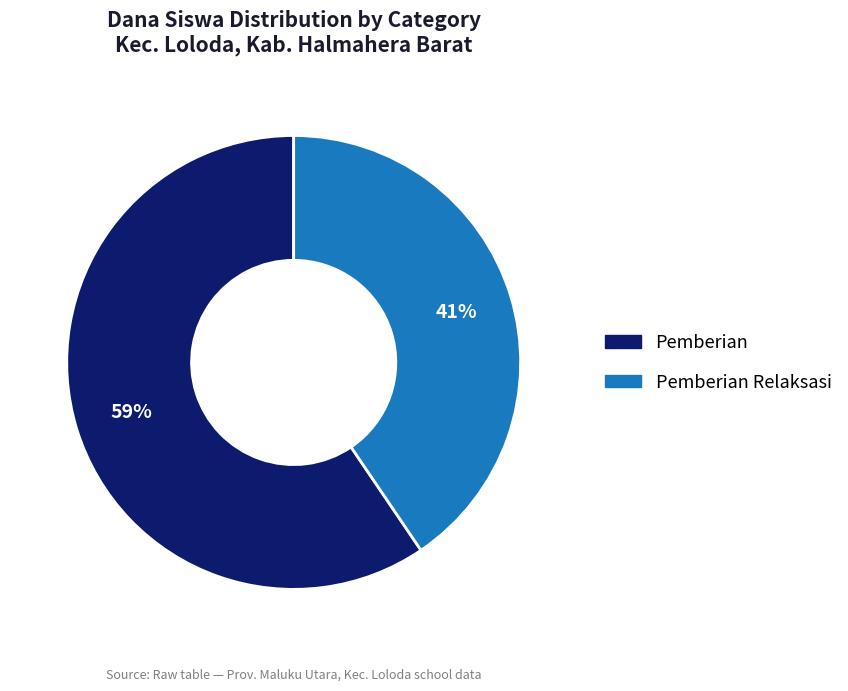

Does any single category account for the majority?

Yes